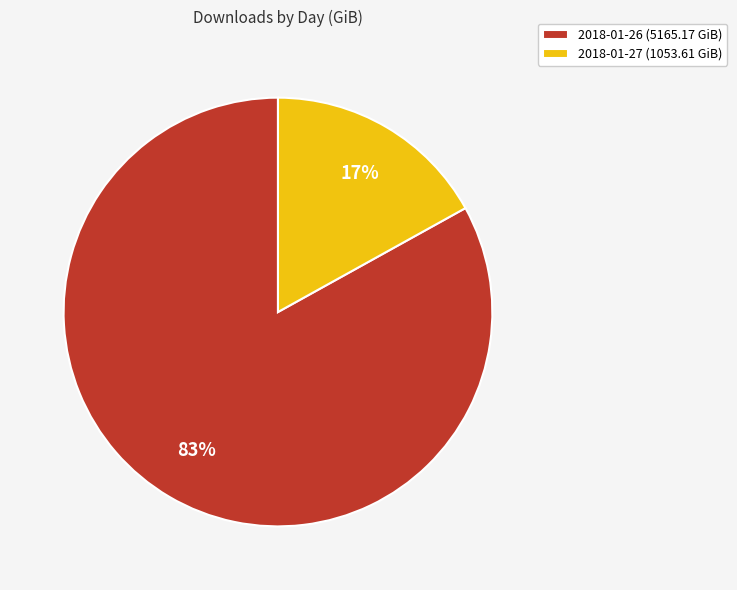

Which category has the biggest portion of the pie?

2018-01-26